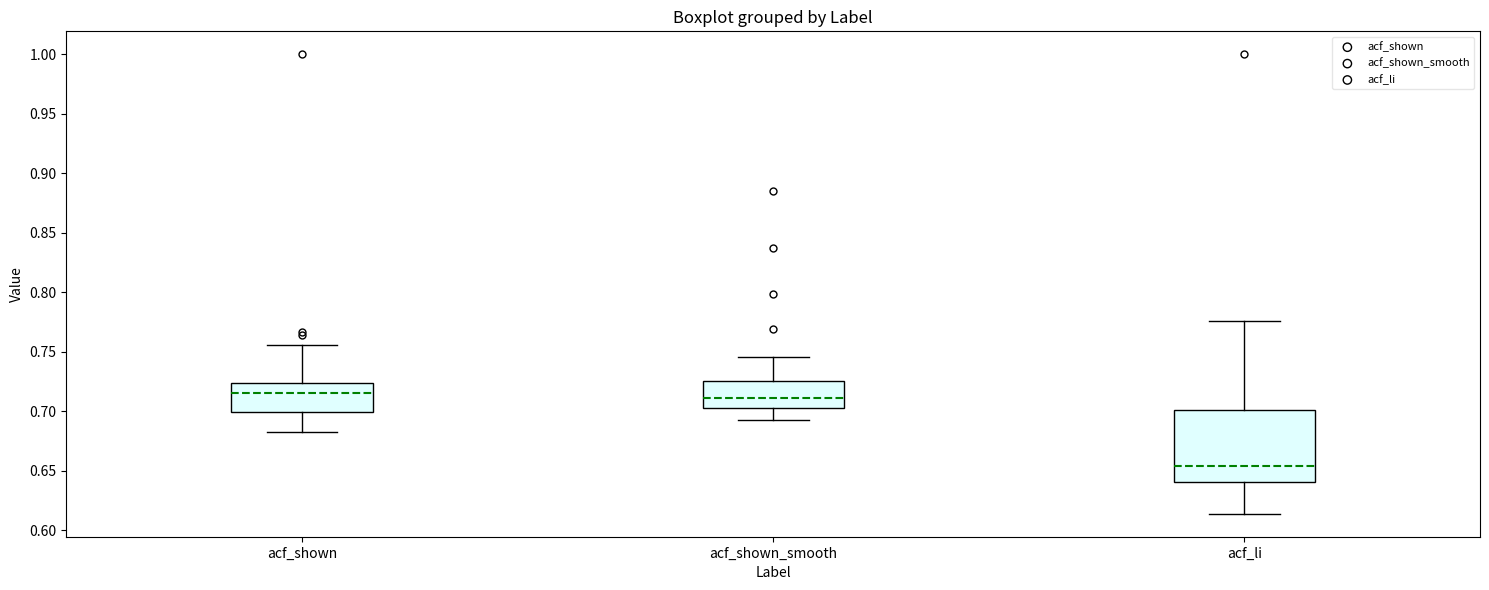

Where does the lower whisker of the box for acf_li end on the y-axis? The values are not printed on the chart, so give them approximately, as read against the axis.

0.615